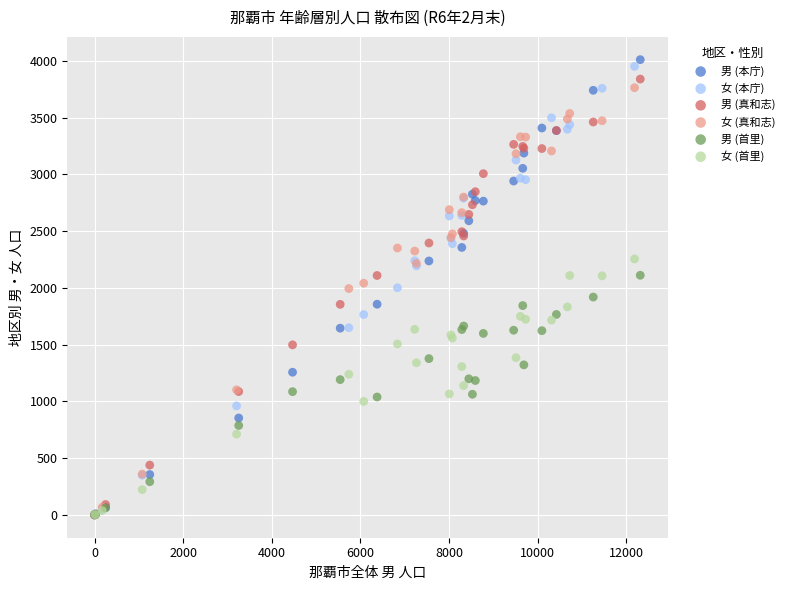

Which series has the largest Y range (max minus min)?

男 (本庁)